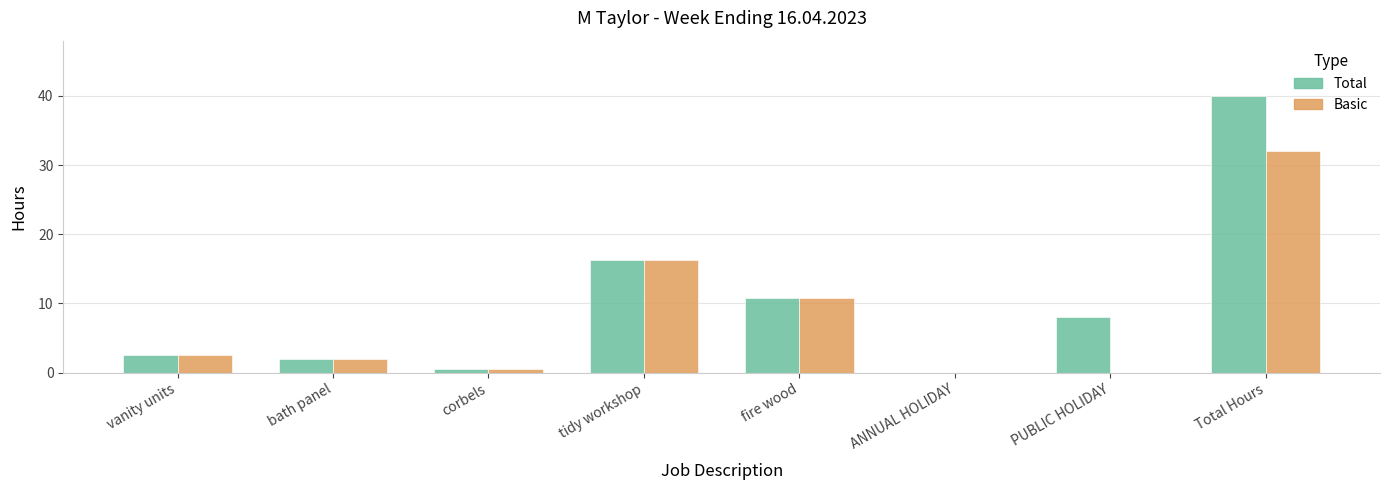

How many values in Total are above zero?

7